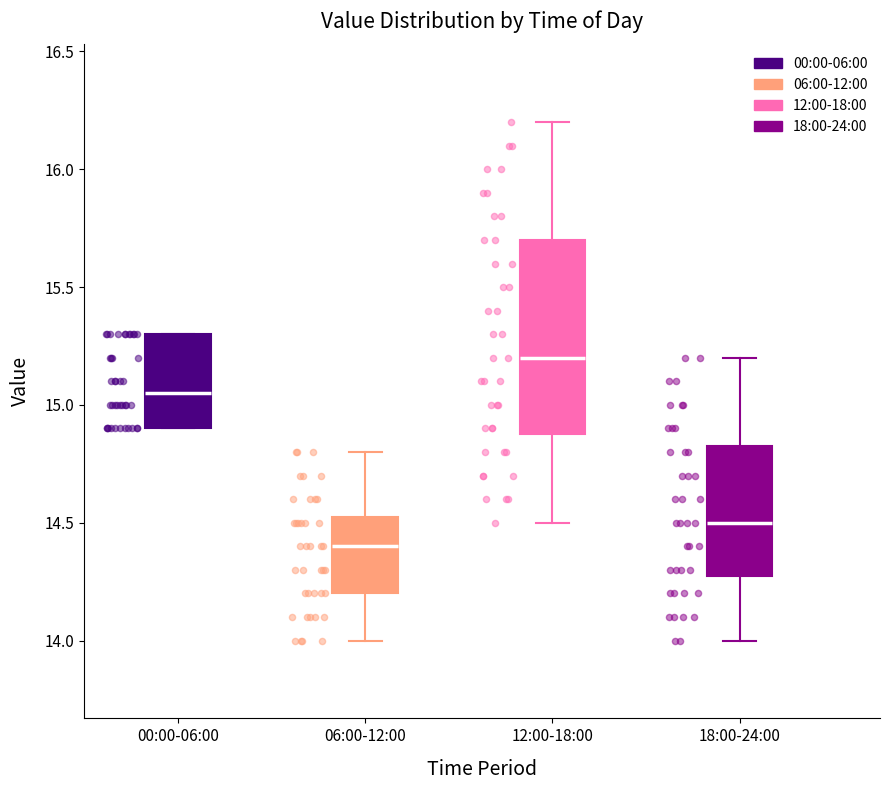

Which box is the tallest, from its lower edge to its upper edge?

12:00-18:00